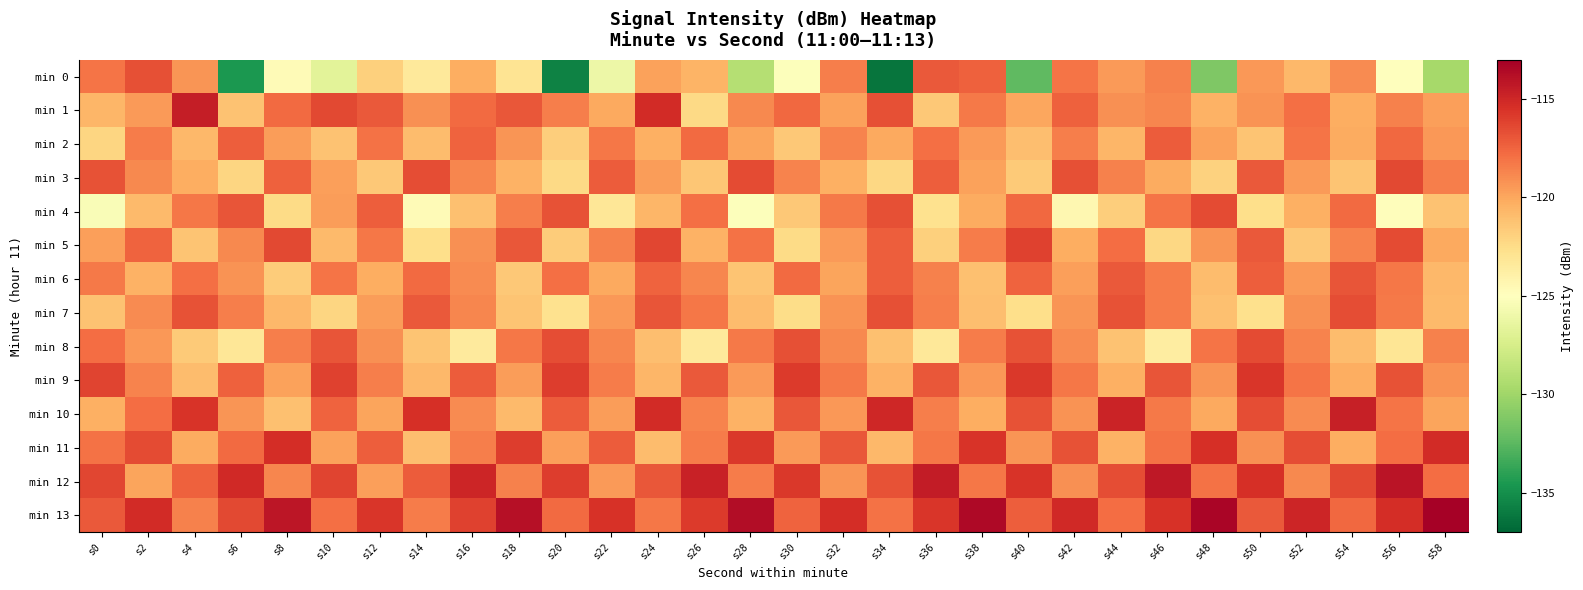

Reading left to right, transcribe all the data shown in this chart.

min 0: s0=-118.1	s2=-116.7	s4=-119.3	s6=-134.5	s8=-124.7	s10=-126.7	s12=-121.9	s14=-123.4	s16=-120.3	s18=-123.0	s20=-135.6	s22=-126.1	s24=-119.8	s26=-120.5	s28=-129.1	s30=-125.1	s32=-118.5	s34=-136.3	s36=-117.1	s38=-117.4	s40=-132.3	s42=-118.1	s44=-119.5	s46=-118.6	s48=-131.2	s50=-119.4	s52=-120.8	s54=-118.9	s56=-125.1	s58=-129.7
min 1: s0=-120.7	s2=-119.5	s4=-114.5	s6=-121.2	s8=-117.7	s10=-116.5	s12=-117.1	s14=-119.1	s16=-117.7	s18=-117.0	s20=-118.5	s22=-120.1	s24=-115.2	s26=-122.3	s28=-118.9	s30=-117.6	s32=-119.8	s34=-116.7	s36=-121.5	s38=-118.3	s40=-120.0	s42=-117.4	s44=-119.1	s46=-118.8	s48=-120.5	s50=-119.2	s52=-117.9	s54=-120.3	s56=-118.6	s58=-119.7
min 2: s0=-122.1	s2=-118.4	s4=-120.7	s6=-117.3	s8=-119.6	s10=-121.2	s12=-118.0	s14=-120.9	s16=-117.5	s18=-119.3	s20=-121.8	s22=-118.2	s24=-120.4	s26=-117.7	s28=-119.9	s30=-121.5	s32=-118.7	s34=-120.1	s36=-117.9	s38=-119.5	s40=-121.0	s42=-118.5	s44=-120.6	s46=-117.2	s48=-119.8	s50=-121.3	s52=-118.1	s54=-120.2	s56=-117.6	s58=-119.4
min 3: s0=-116.8	s2=-118.9	s4=-120.3	s6=-122.1	s8=-117.4	s10=-119.7	s12=-121.5	s14=-116.6	s16=-118.8	s18=-120.5	s20=-122.3	s22=-117.2	s24=-119.6	s26=-121.4	s28=-116.5	s30=-118.7	s32=-120.4	s34=-122.2	s36=-117.3	s38=-119.8	s40=-121.6	s42=-116.7	s44=-118.6	s46=-120.2	s48=-122.0	s50=-117.1	s52=-119.5	s54=-121.3	s56=-116.4	s58=-118.5
min 4: s0=-125.3	s2=-120.8	s4=-118.2	s6=-116.9	s8=-122.4	s10=-119.6	s12=-117.3	s14=-124.7	s16=-121.1	s18=-118.5	s20=-116.8	s22=-123.2	s24=-120.6	s26=-117.9	s28=-125.1	s30=-121.5	s32=-118.3	s34=-116.7	s36=-122.8	s38=-120.2	s40=-117.6	s42=-124.4	s44=-121.8	s46=-118.1	s48=-116.5	s50=-122.6	s52=-120.4	s54=-117.7	s56=-124.9	s58=-121.2
min 5: s0=-119.7	s2=-117.5	s4=-121.3	s6=-118.9	s8=-116.4	s10=-120.8	s12=-118.2	s14=-122.6	s16=-119.1	s18=-117.0	s20=-121.7	s22=-118.6	s24=-116.3	s26=-120.5	s28=-118.0	s30=-122.4	s32=-119.5	s34=-117.3	s36=-121.9	s38=-118.4	s40=-116.1	s42=-120.3	s44=-117.8	s46=-122.2	s48=-119.3	s50=-117.1	s52=-121.5	s54=-118.7	s56=-116.5	s58=-120.1
min 6: s0=-118.3	s2=-120.5	s4=-117.9	s6=-119.2	s8=-121.7	s10=-118.1	s12=-120.3	s14=-117.7	s16=-119.0	s18=-121.5	s20=-117.9	s22=-120.1	s24=-117.5	s26=-118.8	s28=-121.3	s30=-117.7	s32=-119.9	s34=-117.3	s36=-118.6	s38=-121.1	s40=-117.5	s42=-119.7	s44=-117.1	s46=-118.4	s48=-120.9	s50=-117.3	s52=-119.5	s54=-116.9	s56=-118.2	s58=-120.7
min 7: s0=-121.2	s2=-119.0	s4=-116.8	s6=-118.5	s8=-120.7	s10=-122.1	s12=-119.6	s14=-117.1	s16=-118.8	s18=-121.3	s20=-122.8	s22=-119.4	s24=-116.9	s26=-118.2	s28=-120.9	s30=-122.5	s32=-119.2	s34=-116.7	s36=-118.5	s38=-121.0	s40=-122.6	s42=-119.3	s44=-116.8	s46=-118.4	s48=-121.1	s50=-122.7	s52=-119.1	s54=-116.6	s56=-118.3	s58=-120.8
min 8: s0=-117.8	s2=-119.4	s4=-121.6	s6=-123.2	s8=-118.5	s10=-116.9	s12=-119.1	s14=-121.3	s16=-123.5	s18=-118.2	s20=-116.6	s22=-118.8	s24=-121.0	s26=-123.4	s28=-118.3	s30=-116.7	s32=-118.9	s34=-121.1	s36=-123.3	s38=-118.4	s40=-116.8	s42=-119.0	s44=-121.2	s46=-123.6	s48=-118.1	s50=-116.5	s52=-118.7	s54=-120.9	s56=-123.1	s58=-118.6
min 9: s0=-116.2	s2=-118.7	s4=-120.9	s6=-117.4	s8=-119.8	s10=-116.1	s12=-118.5	s14=-120.7	s16=-117.2	s18=-119.6	s20=-116.0	s22=-118.4	s24=-120.6	s26=-117.1	s28=-119.5	s30=-115.9	s32=-118.3	s34=-120.5	s36=-117.0	s38=-119.4	s40=-115.8	s42=-118.2	s44=-120.4	s46=-116.9	s48=-119.3	s50=-115.7	s52=-118.1	s54=-120.3	s56=-116.8	s58=-119.2
min 10: s0=-120.4	s2=-117.8	s4=-115.6	s6=-119.3	s8=-121.1	s10=-117.5	s12=-119.9	s14=-115.4	s16=-119.0	s18=-120.8	s20=-117.2	s22=-119.6	s24=-115.2	s26=-118.7	s28=-120.5	s30=-117.0	s32=-119.4	s34=-115.0	s36=-118.5	s38=-120.3	s40=-116.8	s42=-119.2	s44=-114.8	s46=-118.3	s48=-120.1	s50=-116.6	s52=-119.0	s54=-114.6	s56=-118.1	s58=-119.9
min 11: s0=-118.0	s2=-116.5	s4=-120.2	s6=-117.7	s8=-115.3	s10=-119.8	s12=-117.3	s14=-121.0	s16=-118.5	s18=-116.0	s20=-119.7	s22=-117.2	s24=-120.9	s26=-118.4	s28=-115.8	s30=-119.5	s32=-117.0	s34=-120.7	s36=-118.2	s38=-115.6	s40=-119.3	s42=-116.8	s44=-120.5	s46=-118.0	s48=-115.4	s50=-119.1	s52=-116.6	s54=-120.3	s56=-117.8	s58=-115.2
min 12: s0=-116.3	s2=-119.9	s4=-117.4	s6=-115.1	s8=-118.8	s10=-116.2	s12=-119.7	s14=-117.2	s16=-114.9	s18=-118.6	s20=-116.0	s22=-119.5	s24=-117.0	s26=-114.7	s28=-118.4	s30=-115.8	s32=-119.3	s34=-116.8	s36=-114.5	s38=-118.2	s40=-115.6	s42=-119.1	s44=-116.6	s46=-114.3	s48=-118.0	s50=-115.4	s52=-118.9	s54=-116.4	s56=-114.1	s58=-117.8
min 13: s0=-117.1	s2=-115.2	s4=-118.6	s6=-116.4	s8=-114.2	s10=-117.9	s12=-115.7	s14=-118.4	s16=-116.1	s18=-113.9	s20=-117.7	s22=-115.5	s24=-118.2	s26=-115.9	s28=-113.7	s30=-117.5	s32=-115.3	s34=-118.0	s36=-115.7	s38=-113.5	s40=-117.3	s42=-115.1	s44=-117.8	s46=-115.5	s48=-113.3	s50=-117.1	s52=-114.9	s54=-117.6	s56=-115.3	s58=-113.1